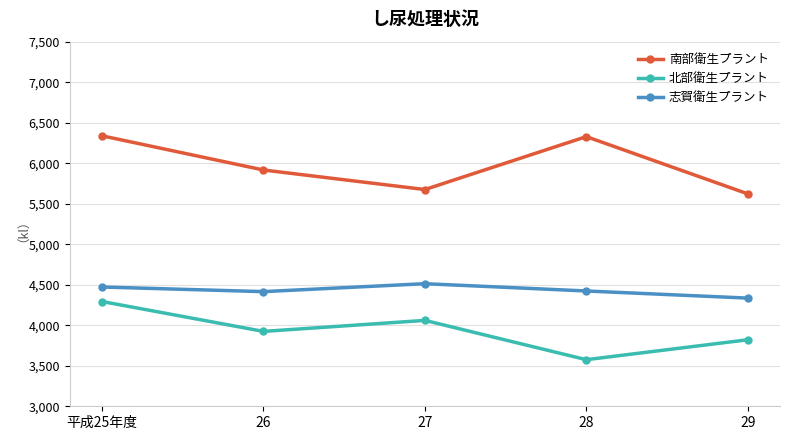

At which category does the chart reach its minimum across all series?

28